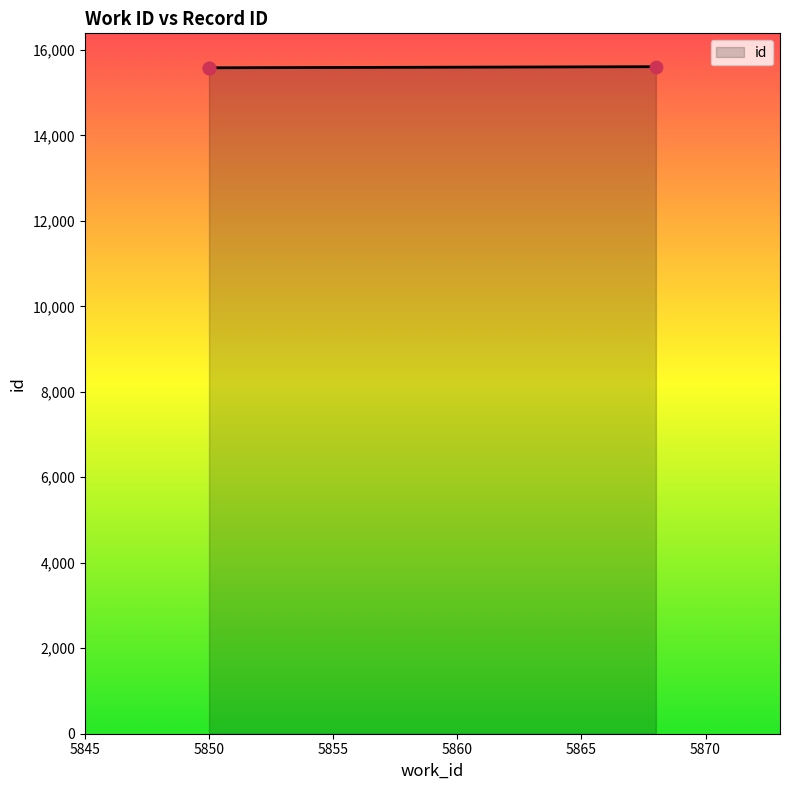

Approximately how many times larger is the value at 5850 compared to 5850?

1.0